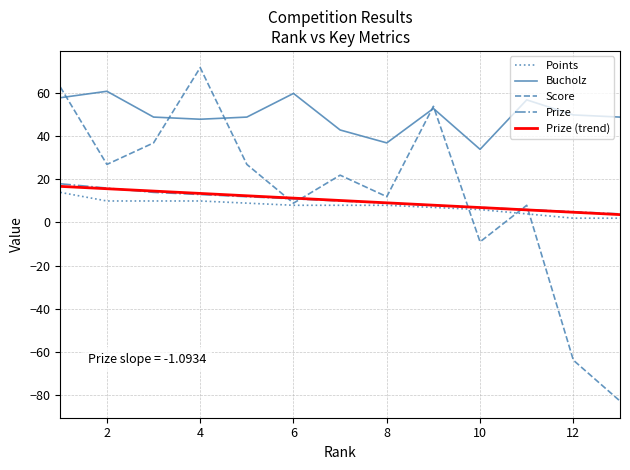

True or false: Prize and Bucholz cross at least once.

False